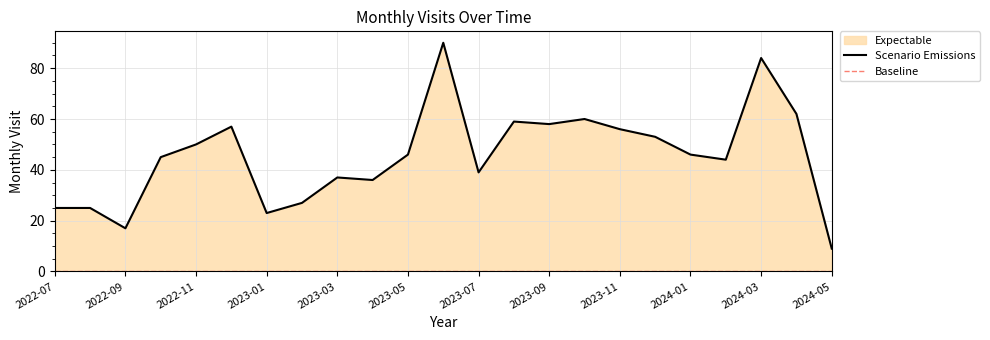

How many values exceed 46?

10